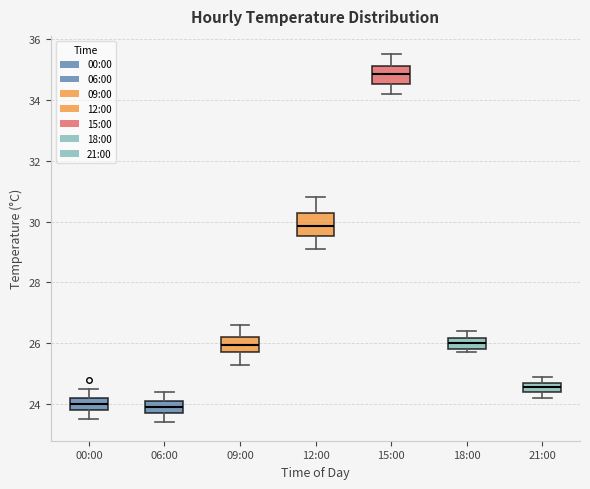

Which box has the highest median line?

15:00